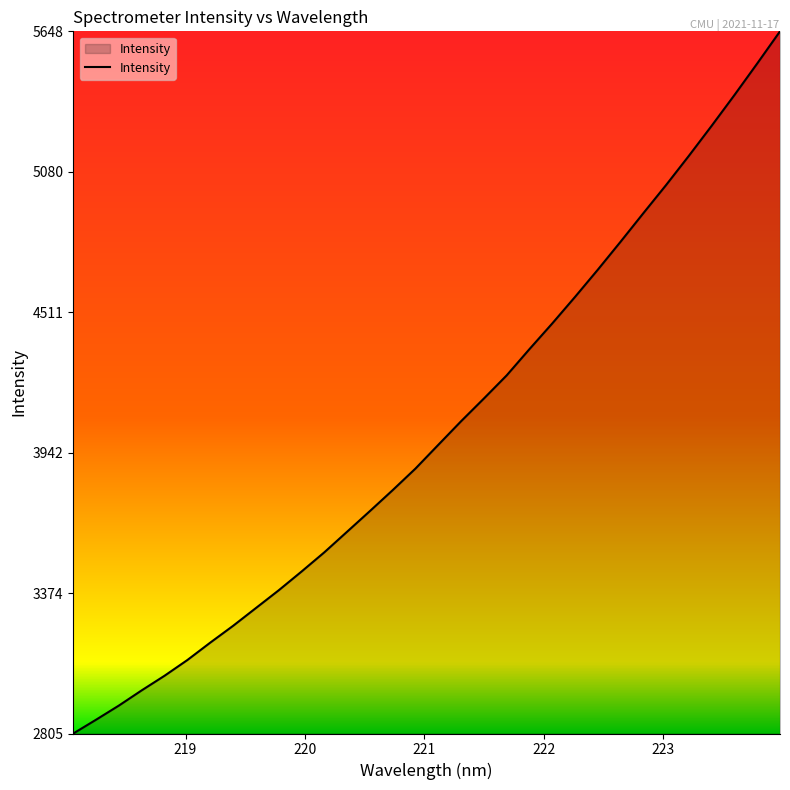

What is the maximum value shown in the chart?

5648.9